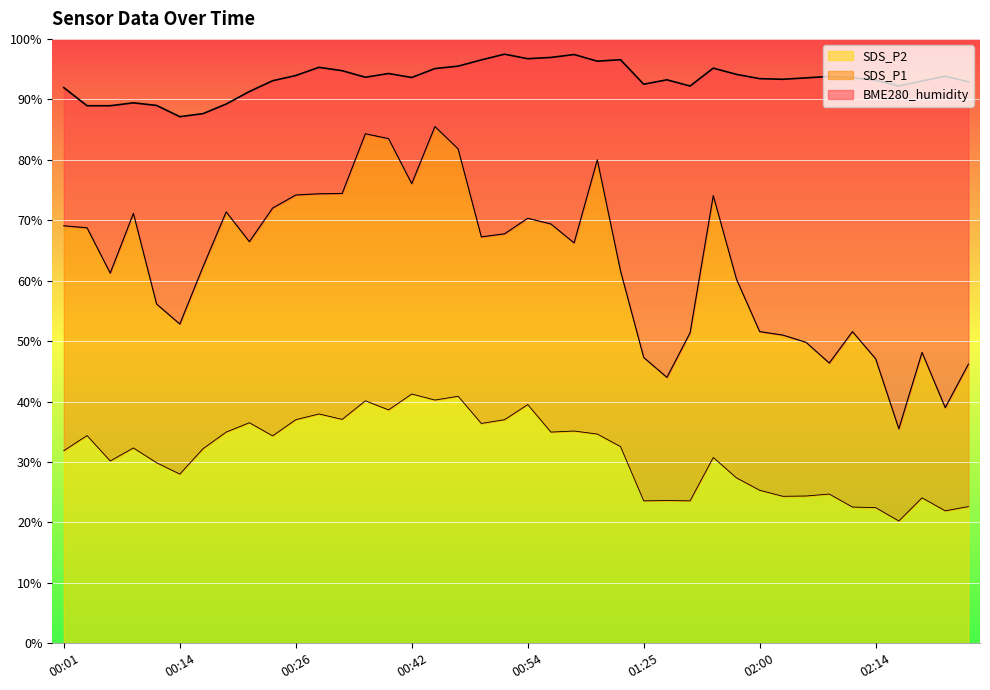

True or false: SDS_P2 and SDS_P1 cross at least once.

False